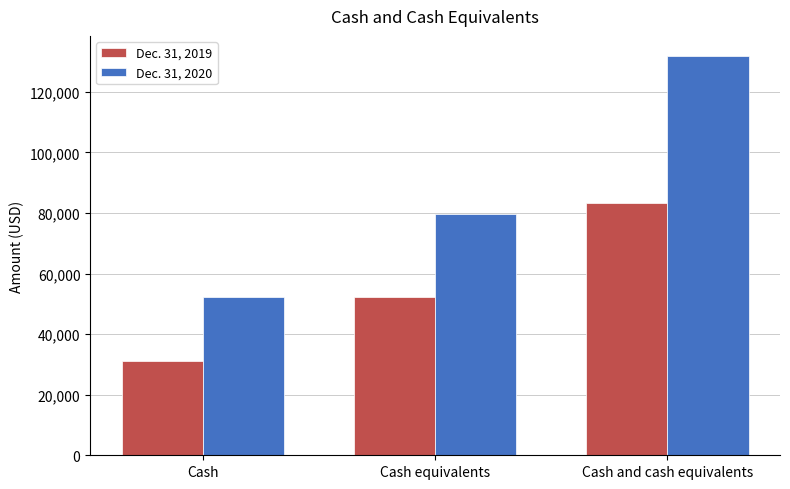

What is the value of the Dec. 31, 2020 bar at the 2nd from the left?

79768